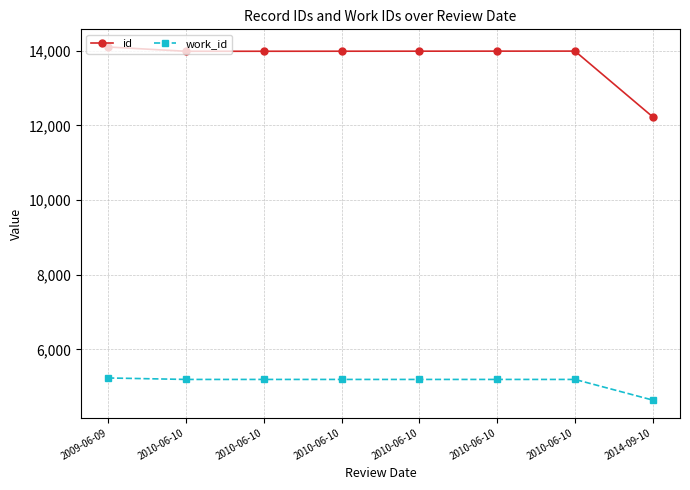

The value of id at 2010-06-10 is 3339. True or false?

False